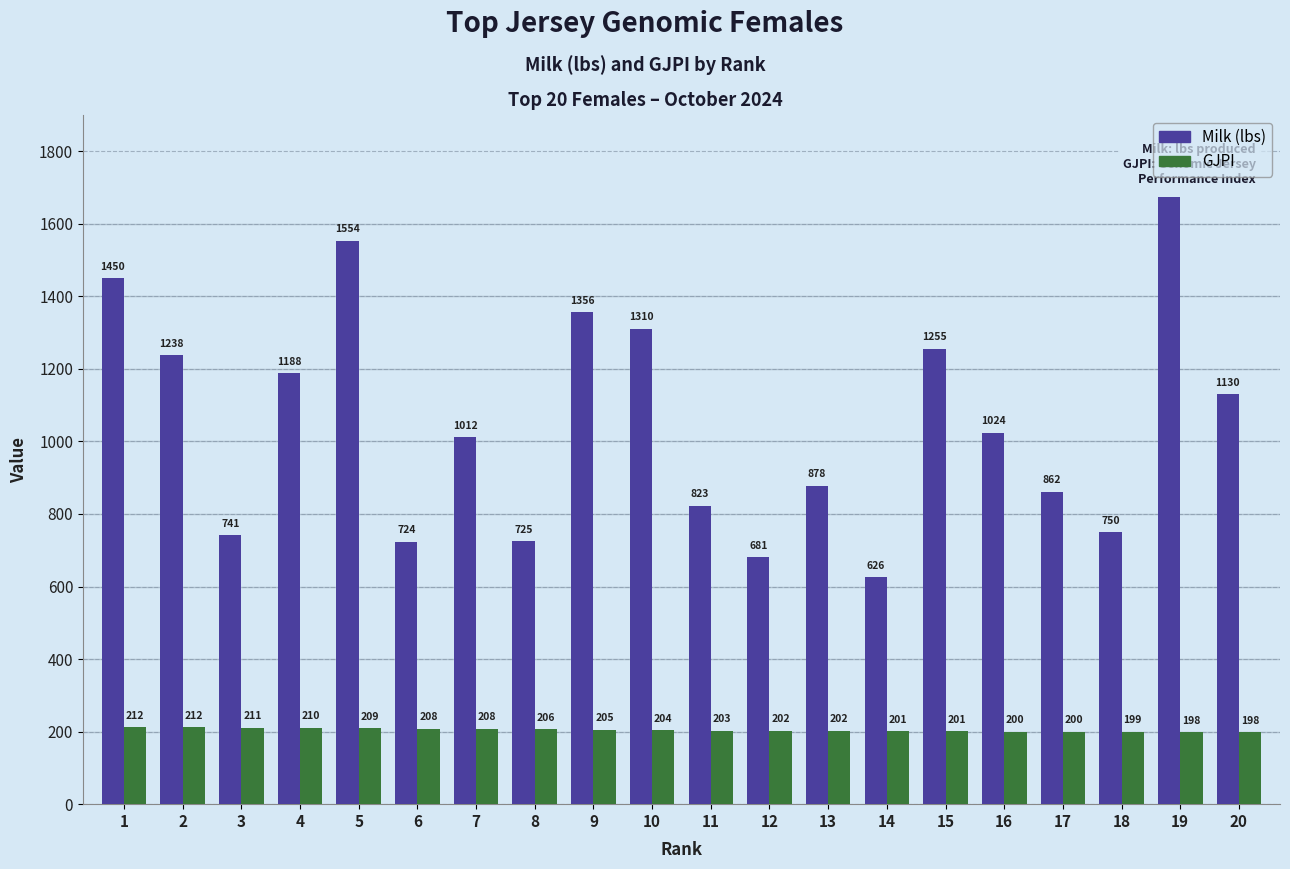

At 16, list the series in order from smallest to largest.

GJPI, Milk (lbs)